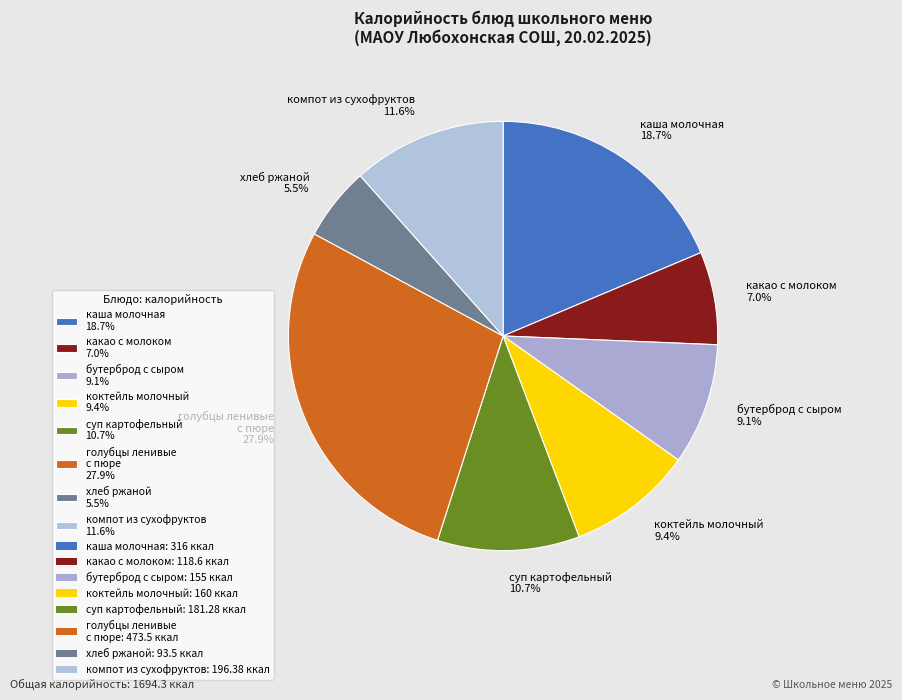

How many slices are in this pie chart?

8